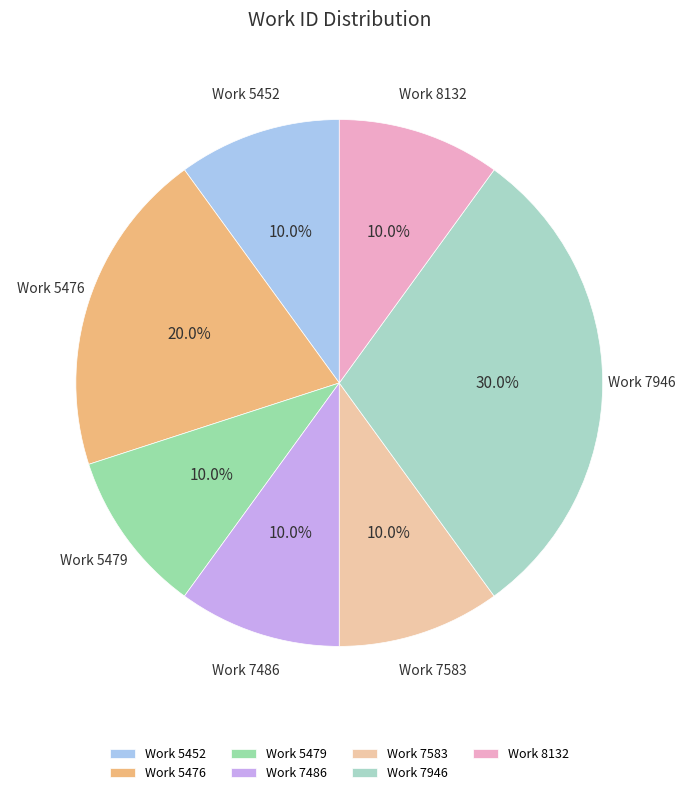

Which slice is the largest?

Work 7946